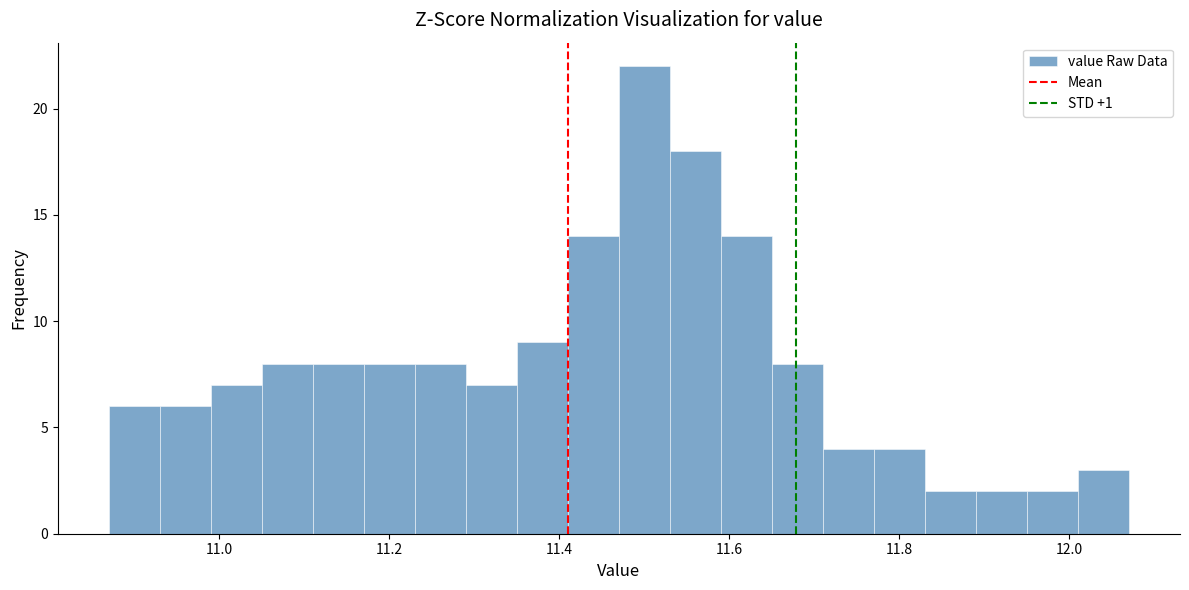

Around what value on the x-axis is the tallest bar? Give the approximate position of its centre, as read against the axis.

11.50